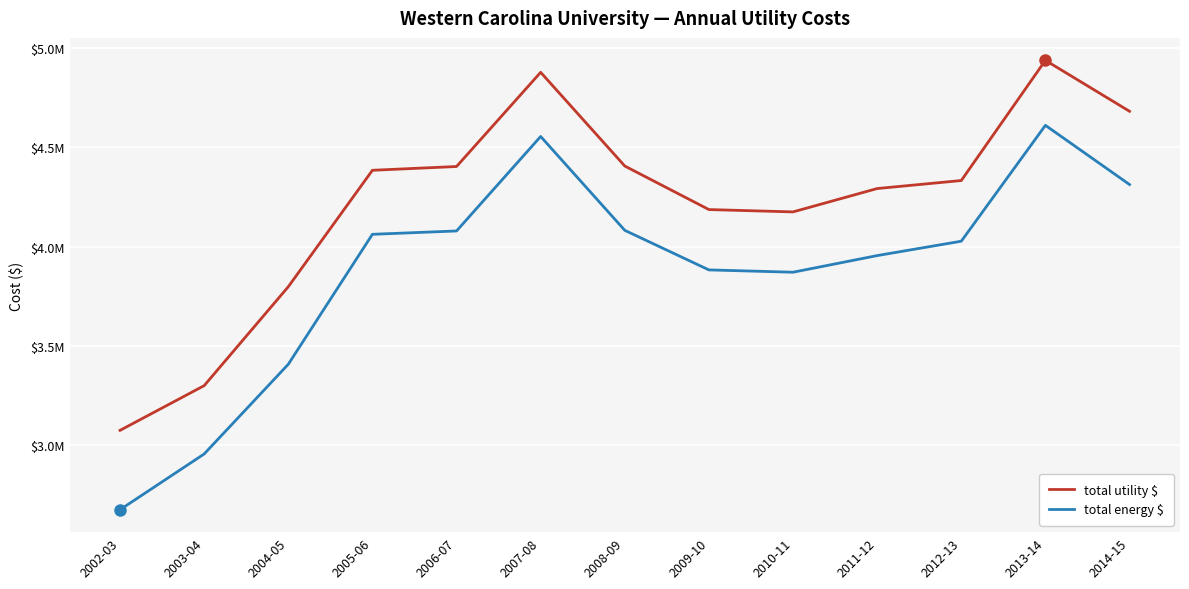

Rank the series by their average value, from highest to lowest.

total utility $, total energy $